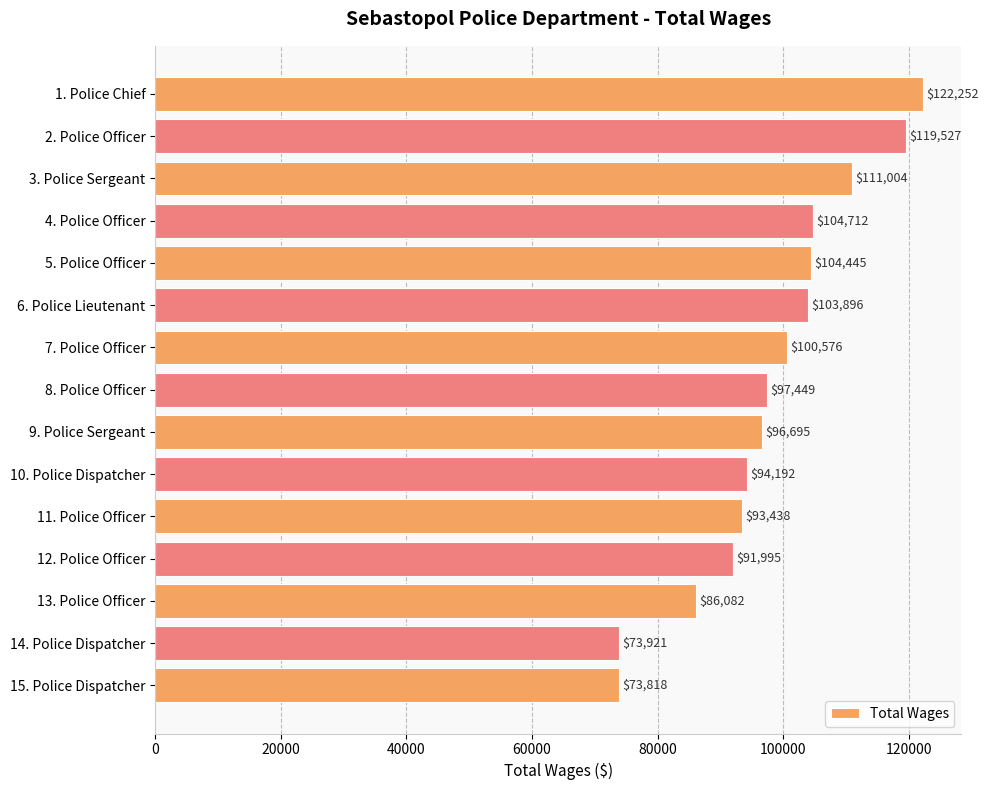

What is the maximum value shown in the chart?

122252